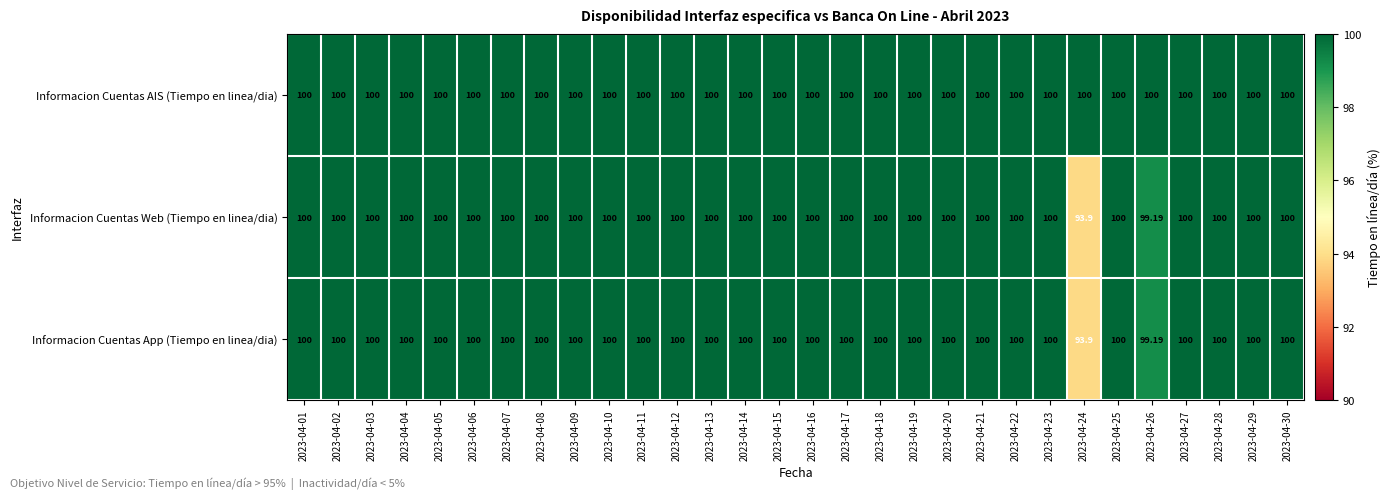

Which series has the largest total across all categories?

Informacion Cuentas AIS (Tiempo en linea/dia)